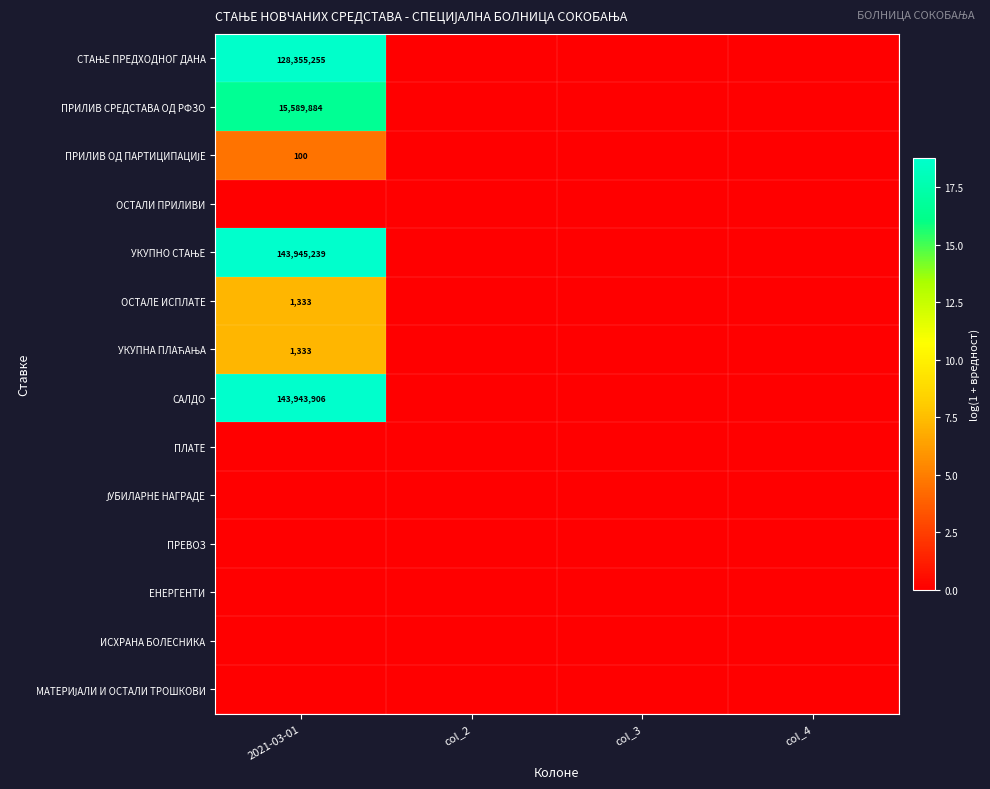

The САЛДО series shows 143943906 at 2021-03-01. True or false?

True